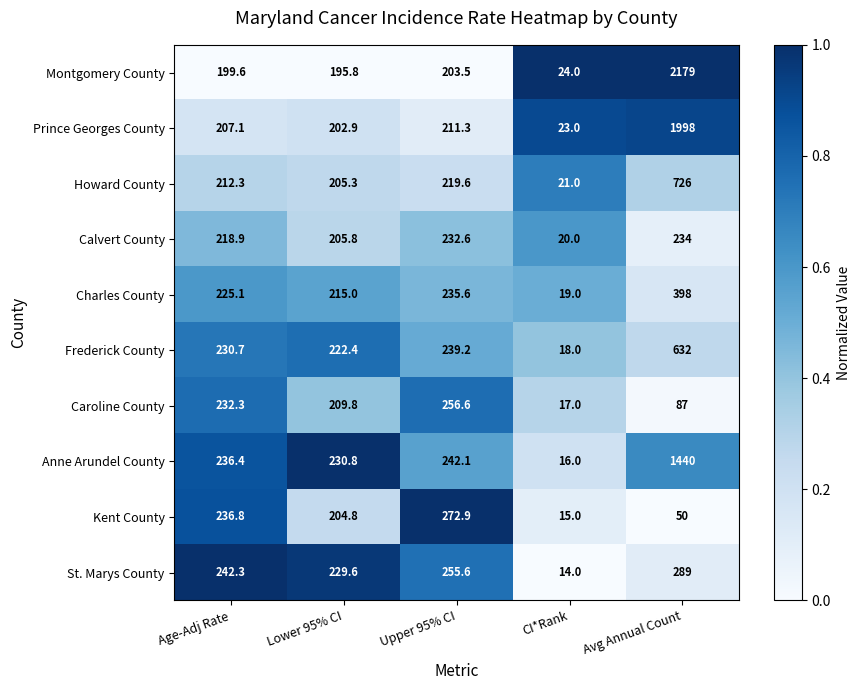

Which series has the largest range (max minus min)?

Montgomery County